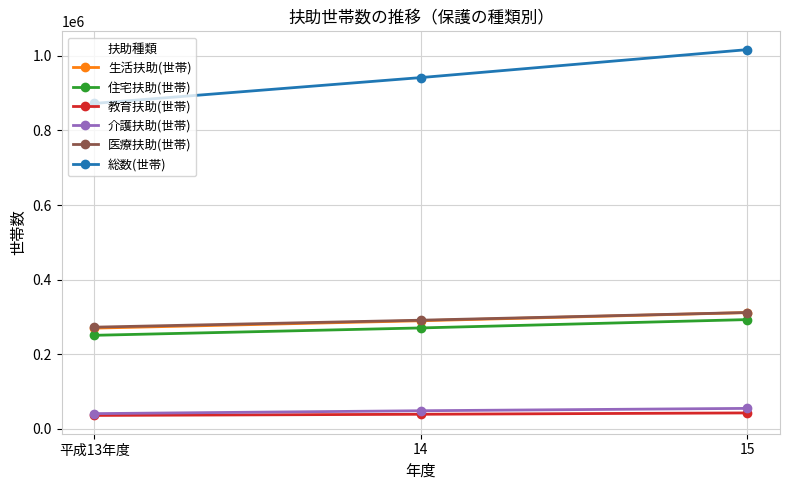

Between 平成13年度 and 14, which series saw the biggest shift?

総数(世帯)